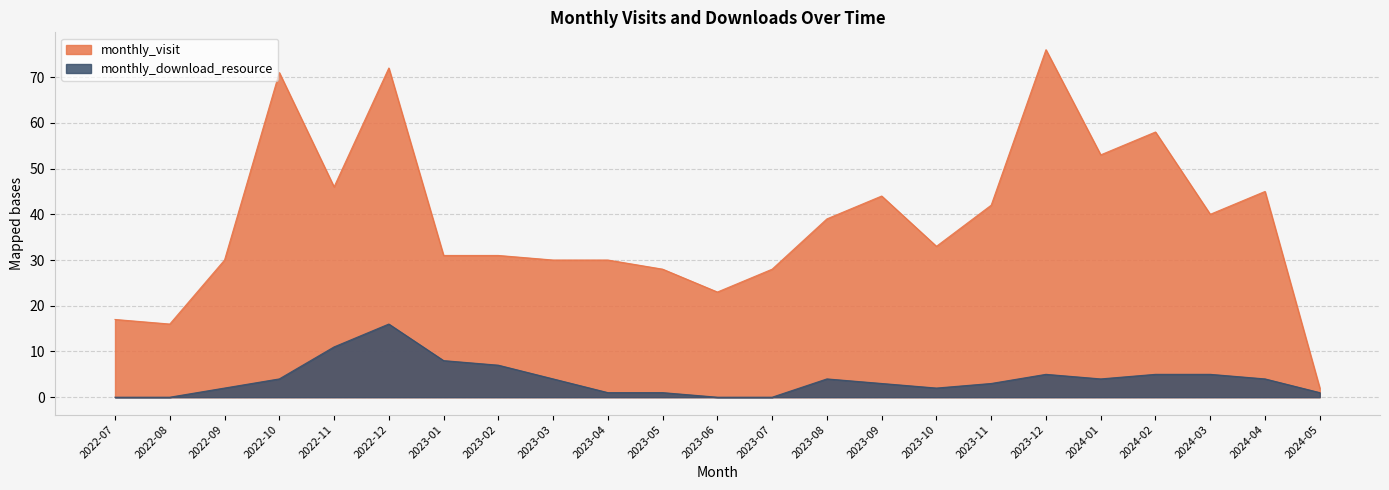

How many values in the monthly_download_resource series exceed 4?

7